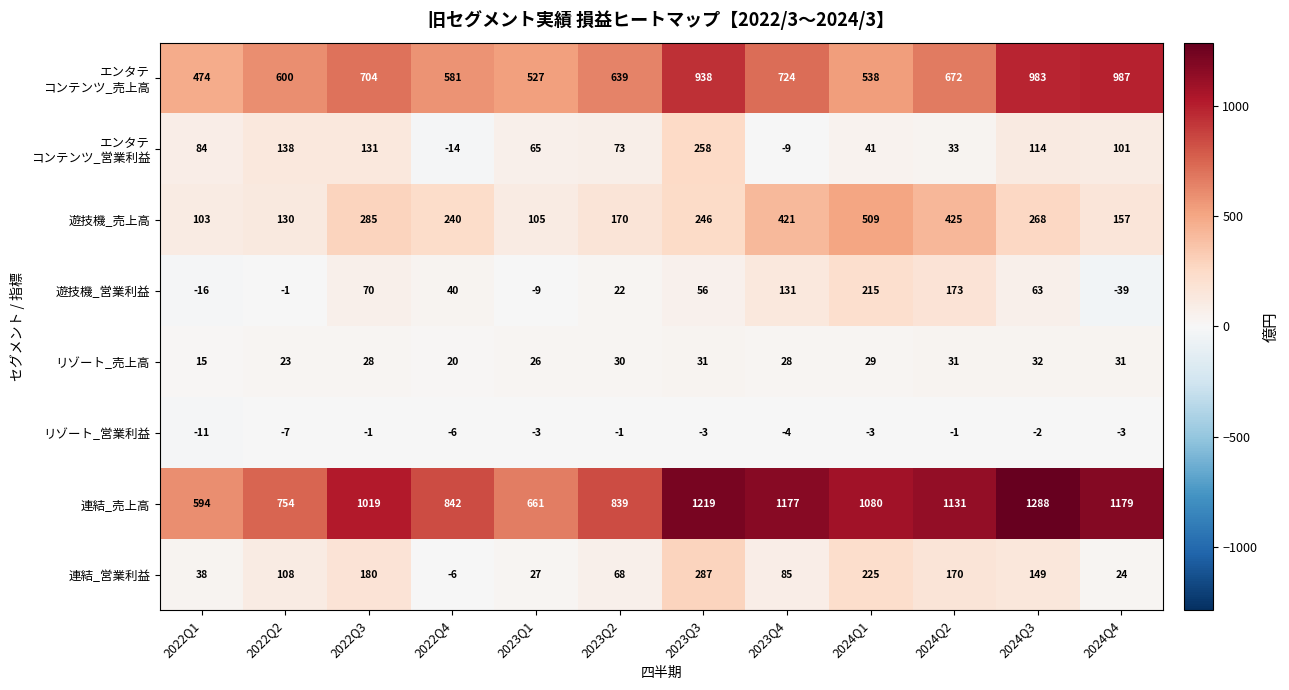

What is the sum of all 遊技機_売上高 values?

3059